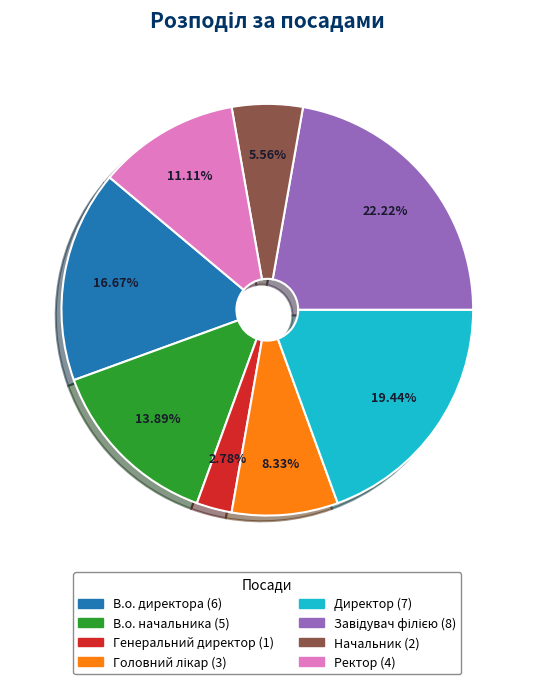

Does any single category account for the majority?

No